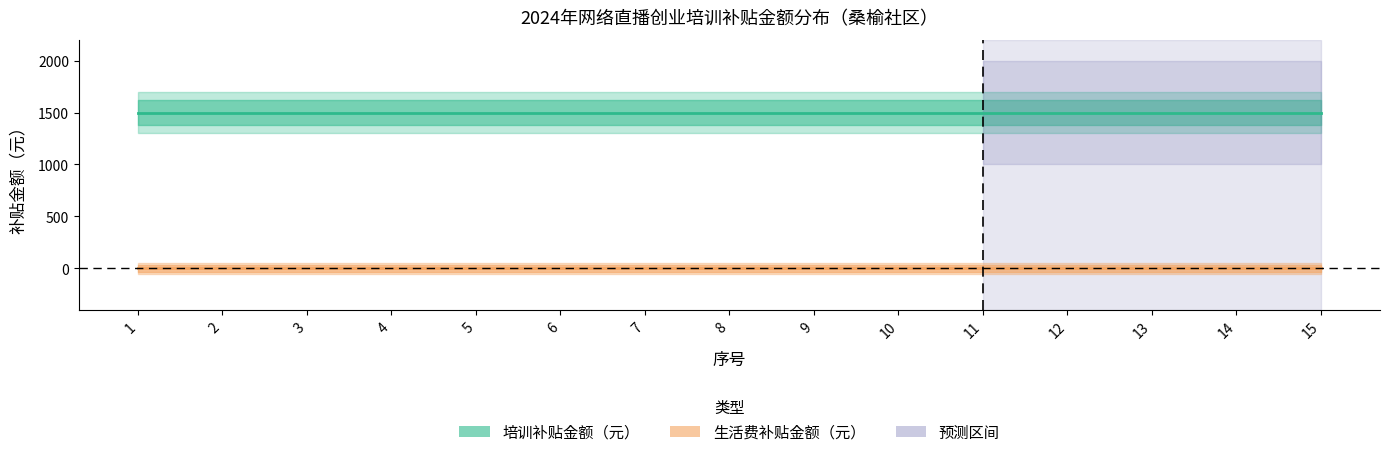

True or false: 培训补贴金额（元） and 生活费补贴金额（元） cross at least once.

False